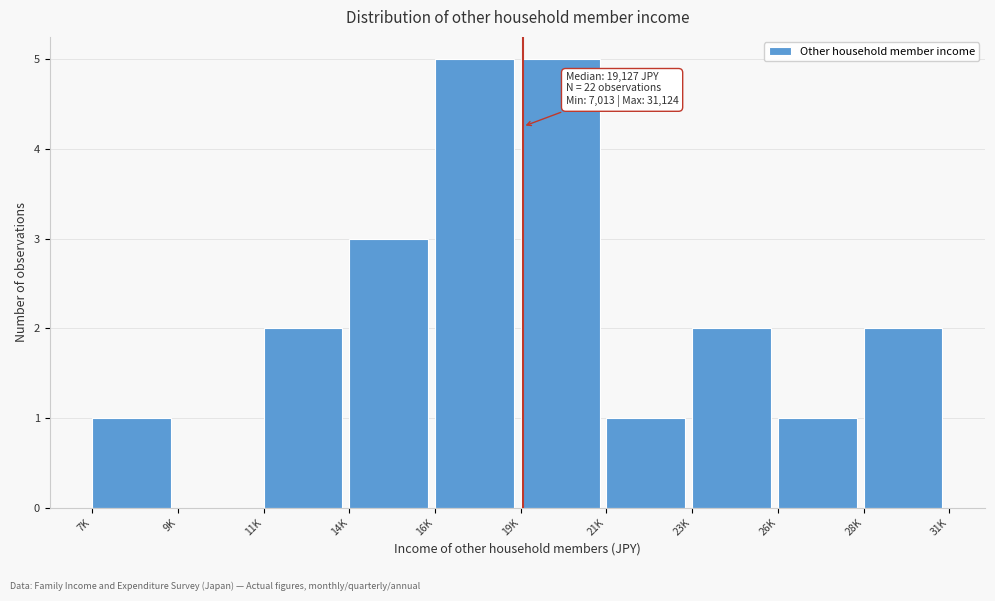

Reading right to left, list all the values displayed in this chart.

28K=2	26K=1	23K=2	21K=1	19K=5	16K=5	14K=3	11K=2	9K=0	7K=1